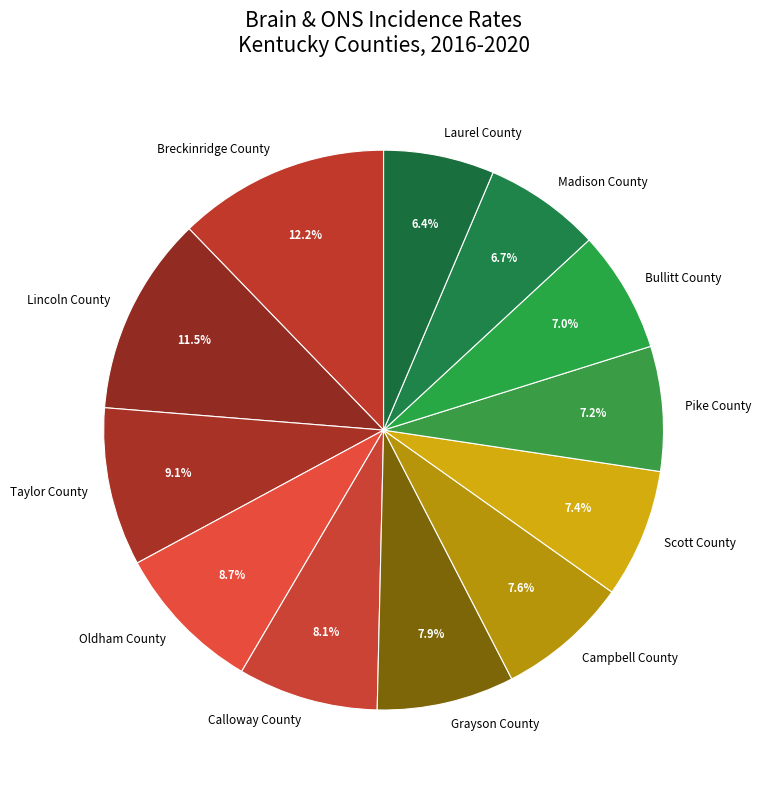

Do Scott County and Taylor County together represent more than half of the pie?

No